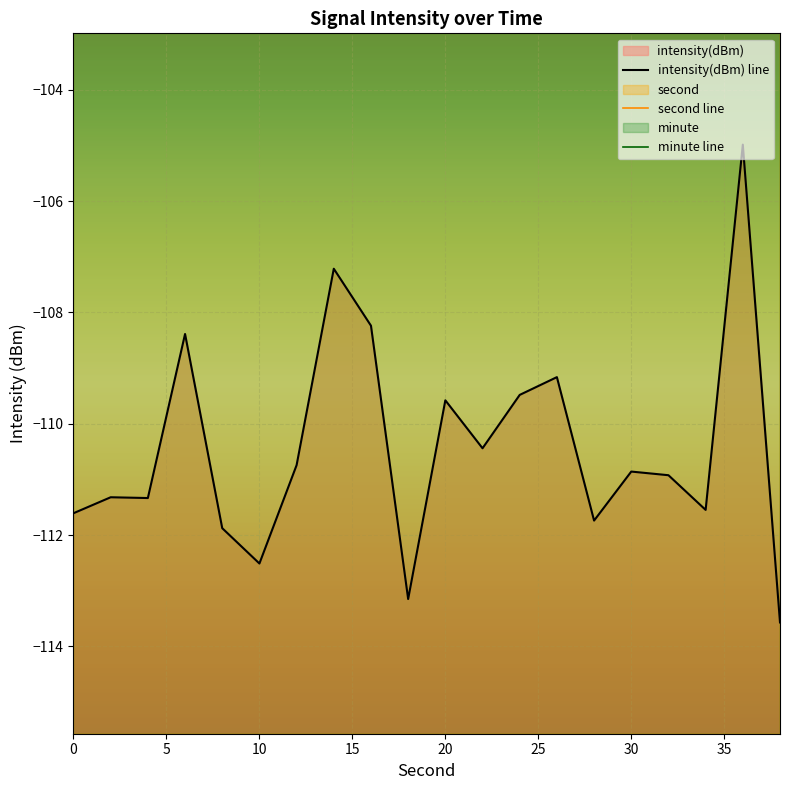

Read the second value at 28.

28.0